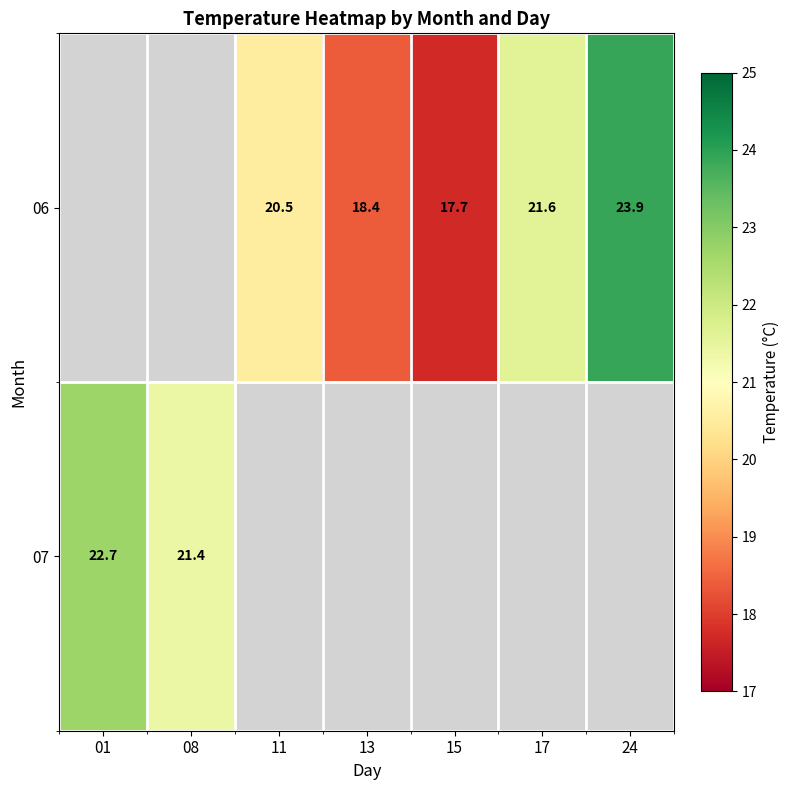

What is the difference between the 06 values at 11 and 17?

1.1